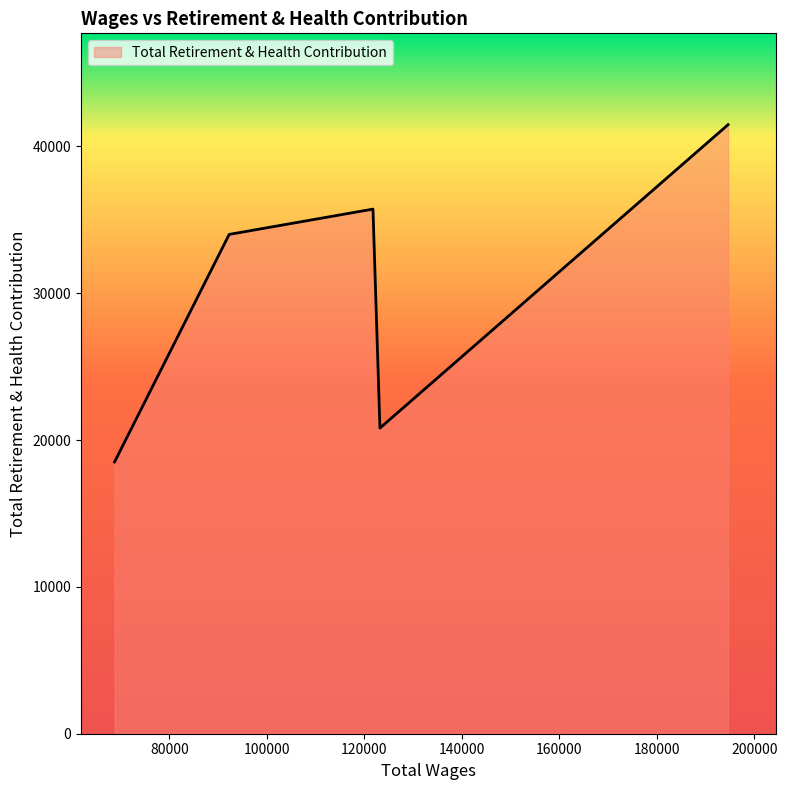

What is the maximum value shown in the chart?

41483